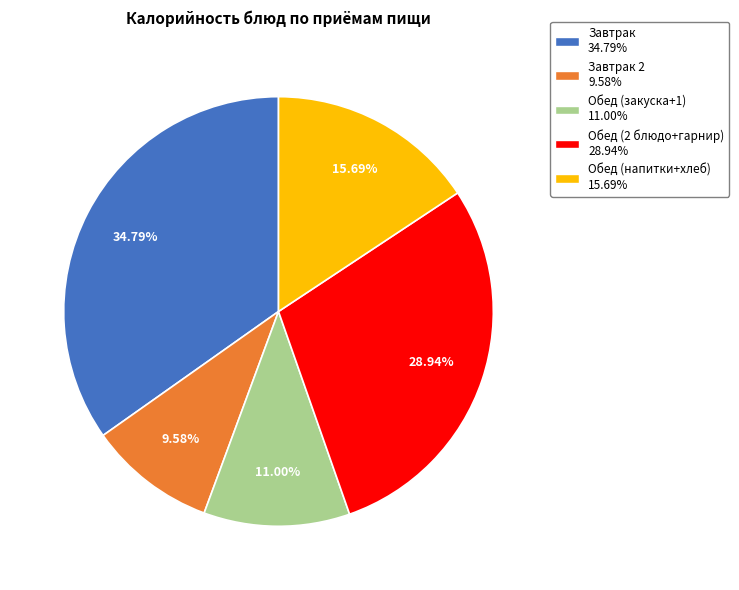

Is there any slice that represents more than half of the pie?

No